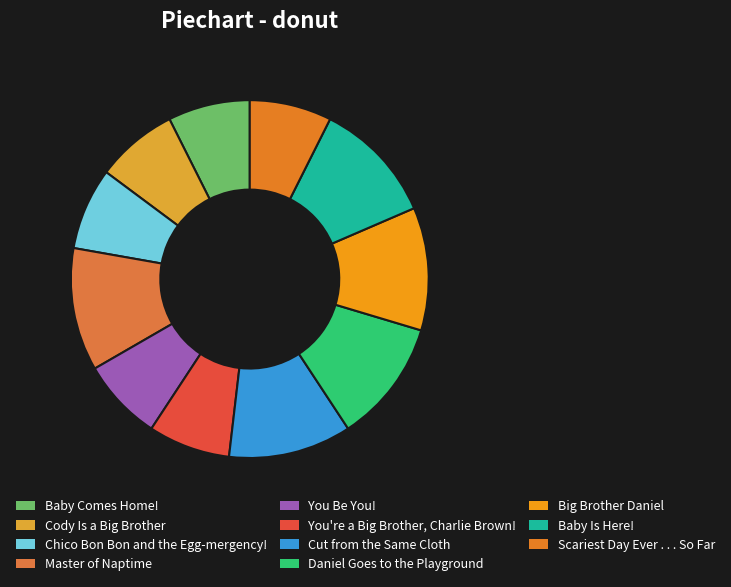

Count the number of slices in the pie.

11